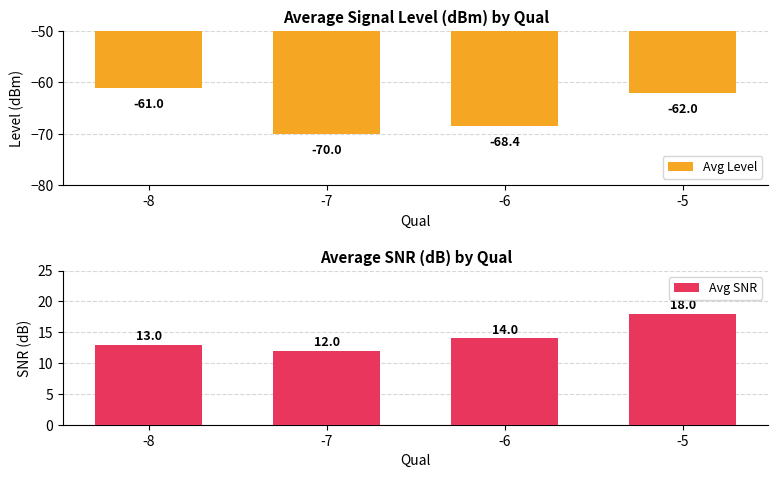

What is the sum of all Avg Level values?

-261.4